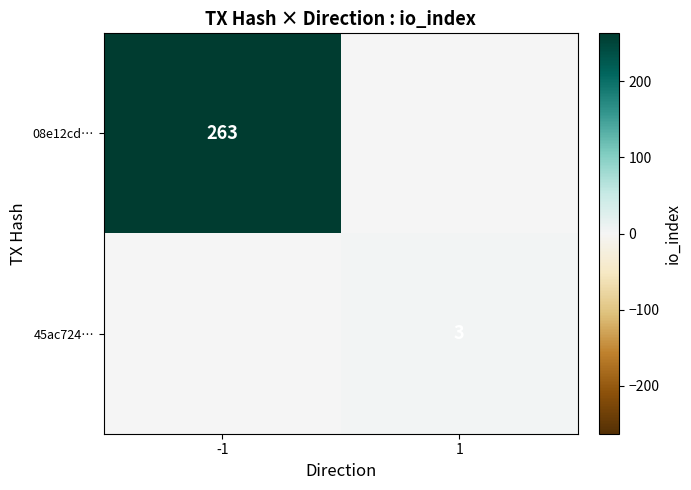

Is it true that 08e12cd… equals 422 at -1?

False